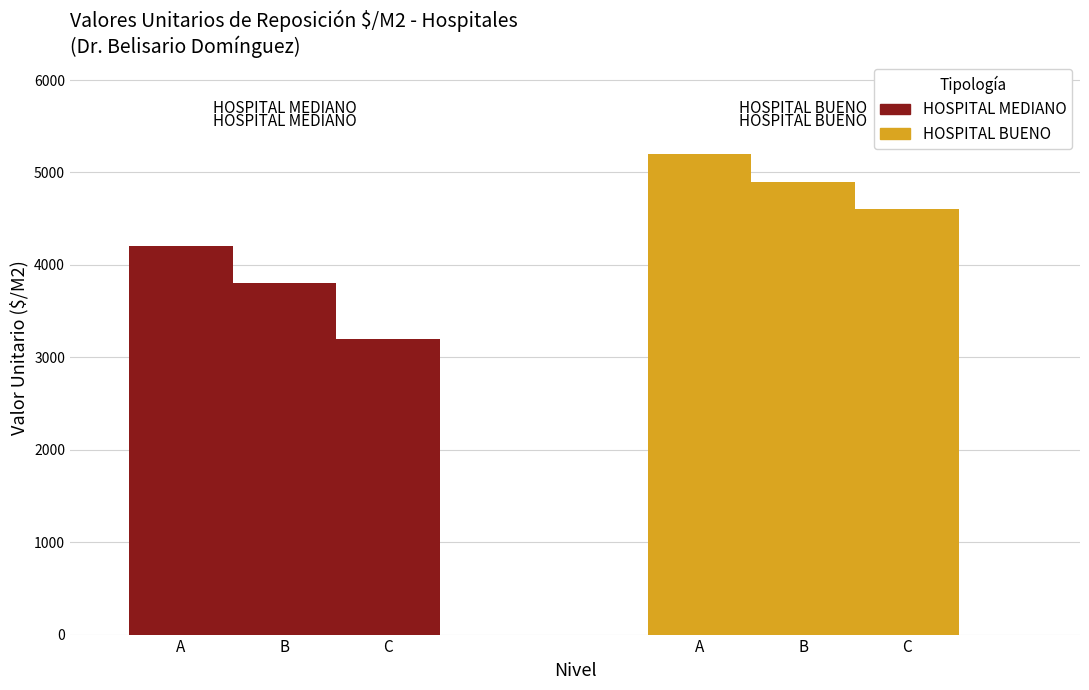

Which series has the widest spread of values?

HOSPITAL MEDIANO